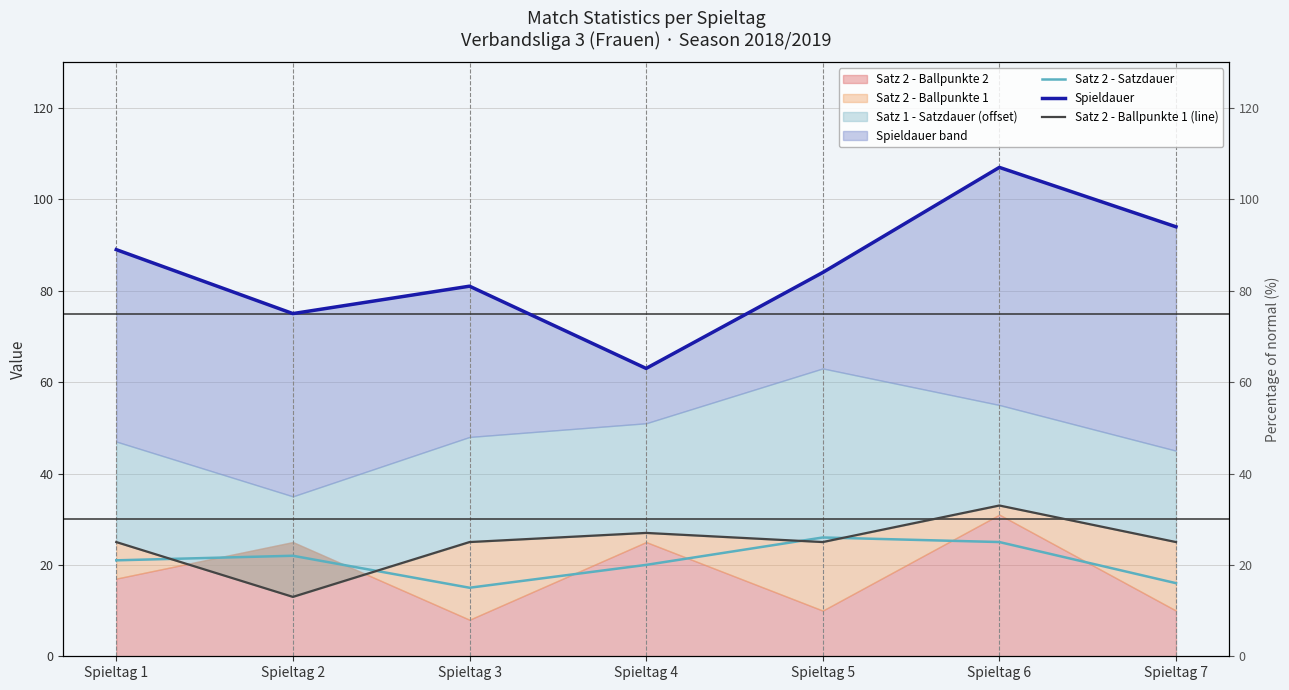

What is the difference between the highest and lowest values at Spieltag 4?

43